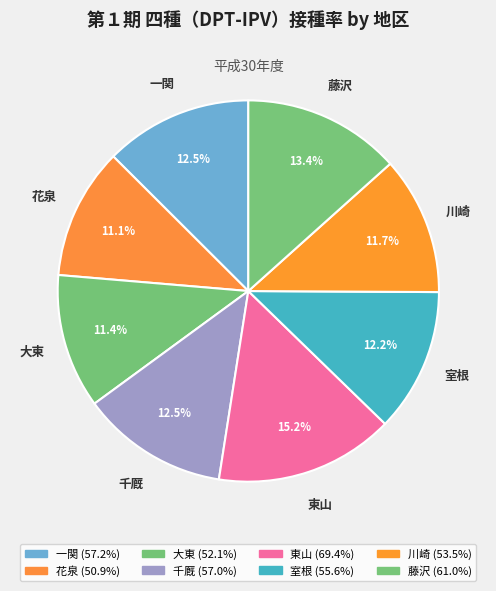

How many segments does this pie chart have?

8